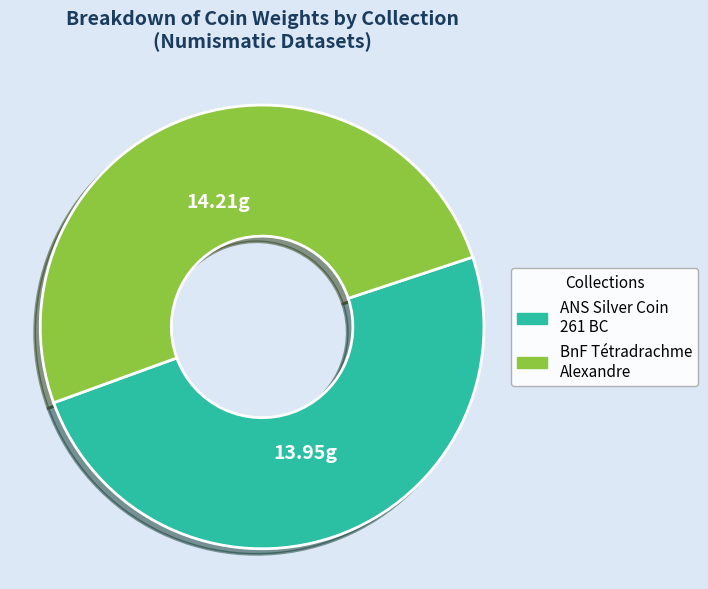

Does any single category account for the majority?

Yes